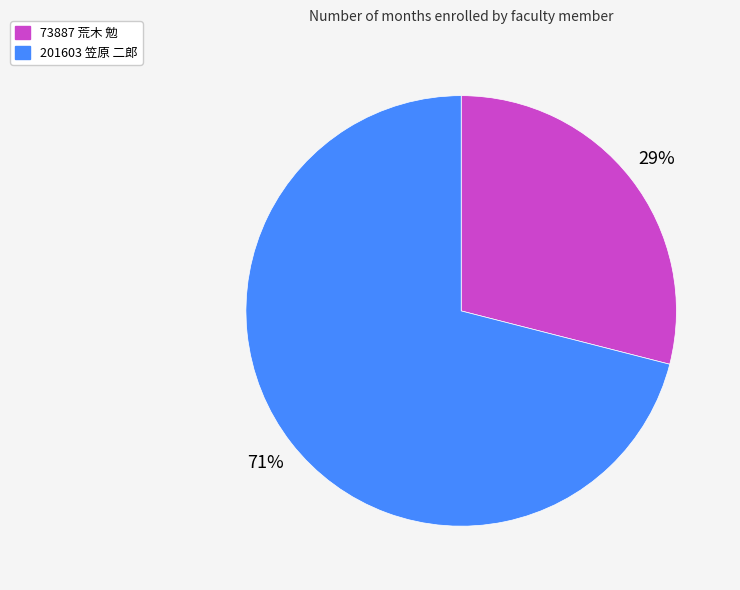

Is it true that 73887 荒木 勉 is 41% of the pie?

False